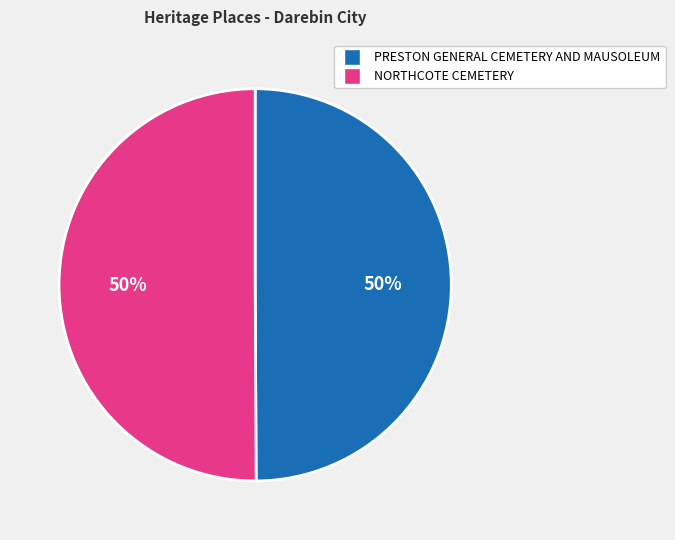

Is it true that PRESTON GENERAL CEMETERY AND MAUSOLEUM is 50% of the pie?

True